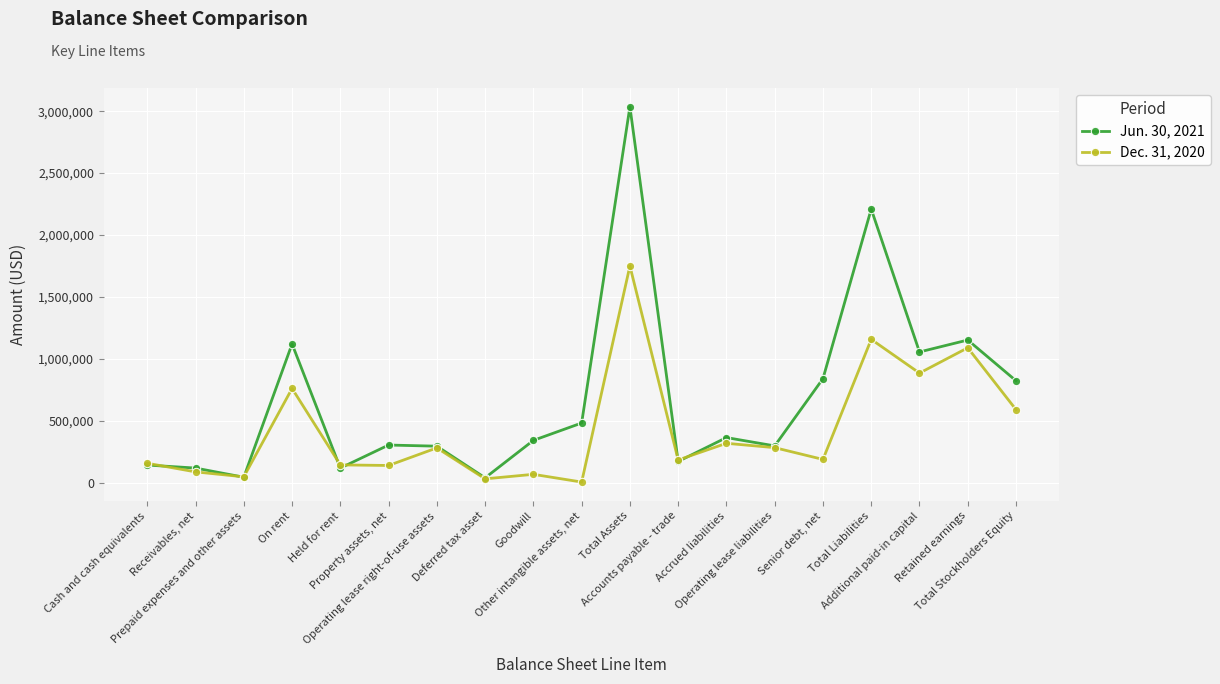

What is the total value across all series at Prepaid expenses and other assets?

96840